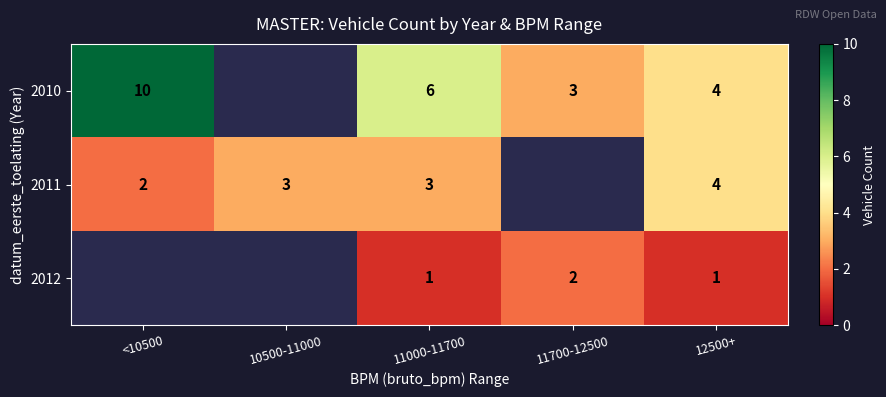

At which category does the chart reach its peak across all series?

<10500